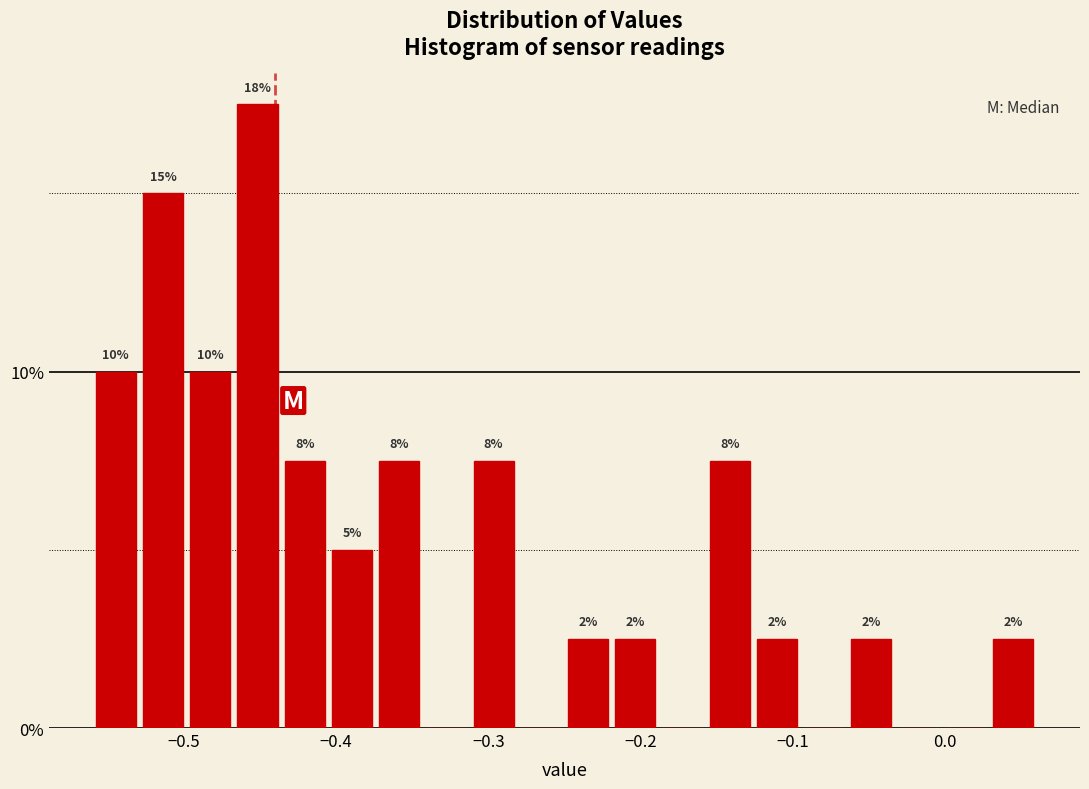

Around what value on the x-axis is the tallest bar? Give the approximate position of its centre, as read against the axis.

-0.45